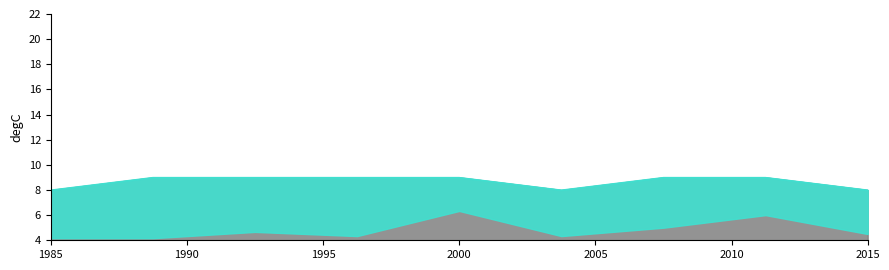

How many values in the col_5 series are below 9?

3